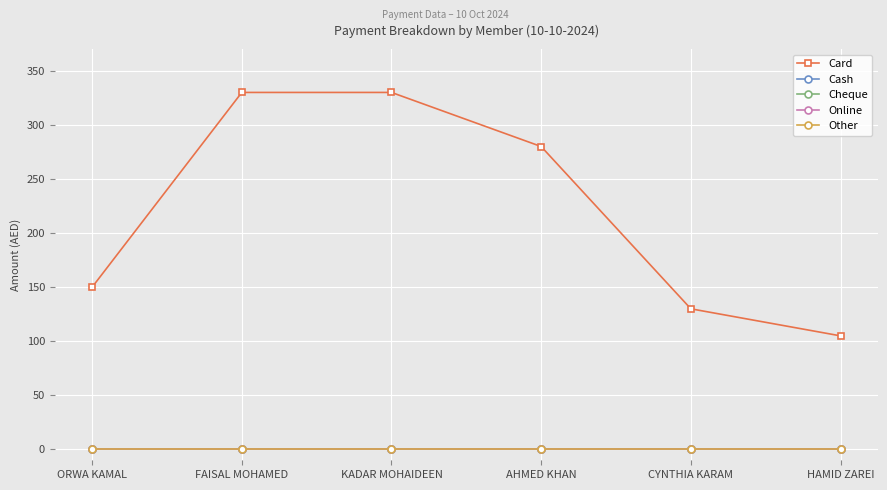

Reading left to right, list all the values displayed in this chart.

Card: ORWA KAMAL=150	FAISAL MOHAMED=330	KADAR MOHAIDEEN=330	AHMED KHAN=280	CYNTHIA KARAM=130	HAMID ZAREI=105
Cash: ORWA KAMAL=0	FAISAL MOHAMED=0	KADAR MOHAIDEEN=0	AHMED KHAN=0	CYNTHIA KARAM=0	HAMID ZAREI=0
Cheque: ORWA KAMAL=0	FAISAL MOHAMED=0	KADAR MOHAIDEEN=0	AHMED KHAN=0	CYNTHIA KARAM=0	HAMID ZAREI=0
Online: ORWA KAMAL=0	FAISAL MOHAMED=0	KADAR MOHAIDEEN=0	AHMED KHAN=0	CYNTHIA KARAM=0	HAMID ZAREI=0
Other: ORWA KAMAL=0	FAISAL MOHAMED=0	KADAR MOHAIDEEN=0	AHMED KHAN=0	CYNTHIA KARAM=0	HAMID ZAREI=0